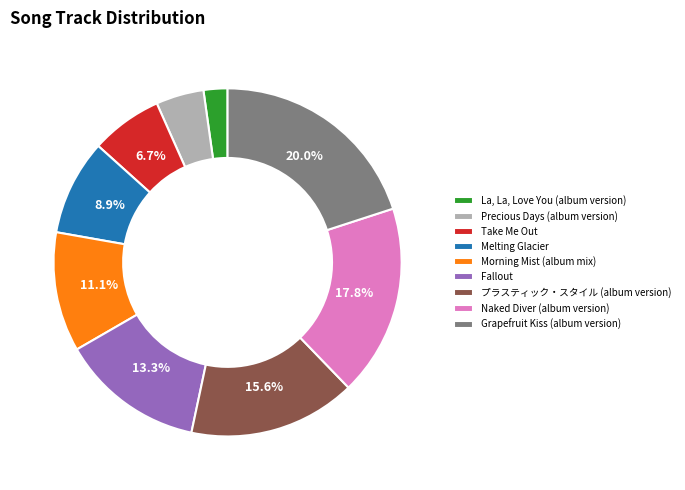

What percentage is NOT represented by Melting Glacier?

91.1%